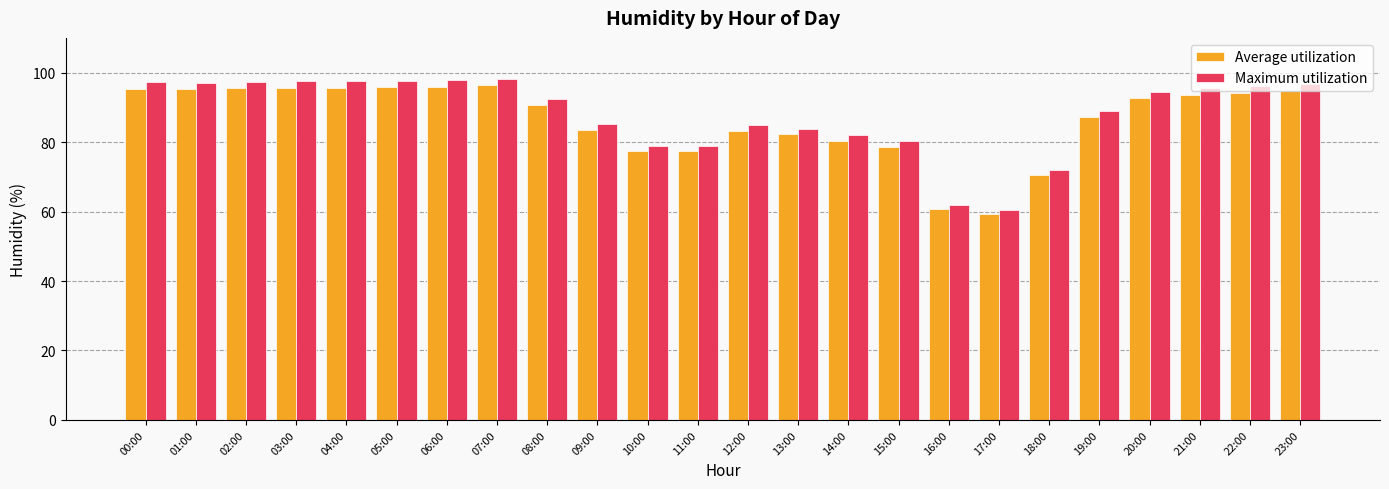

What is the label of the 18th bar from the left?

17:00